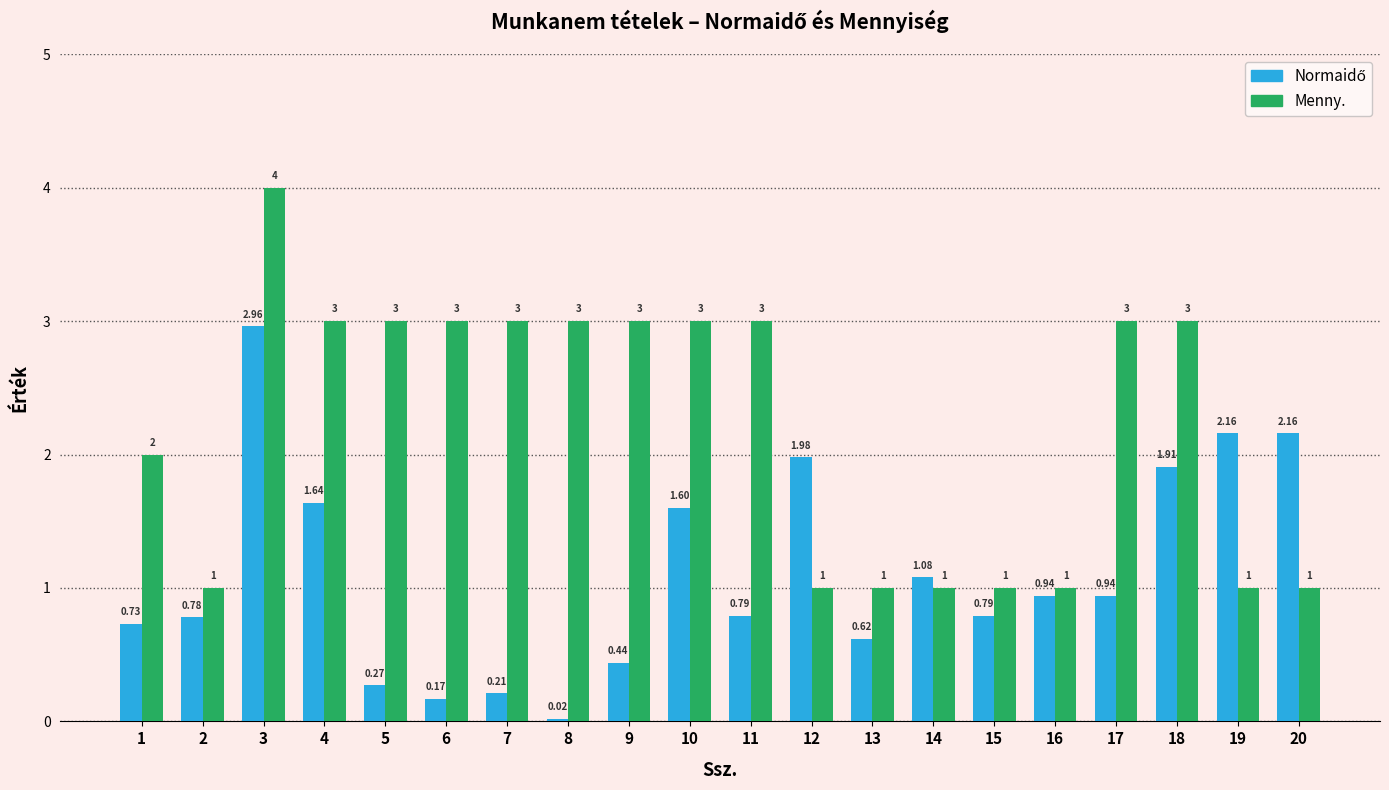

At which category is the sum across all series the highest?

3